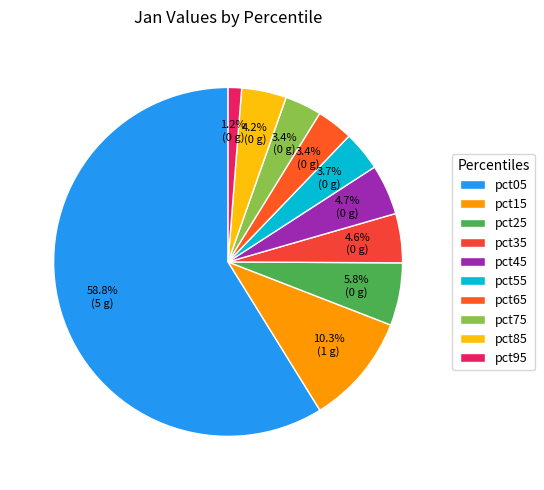

Count the number of slices in the pie.

10